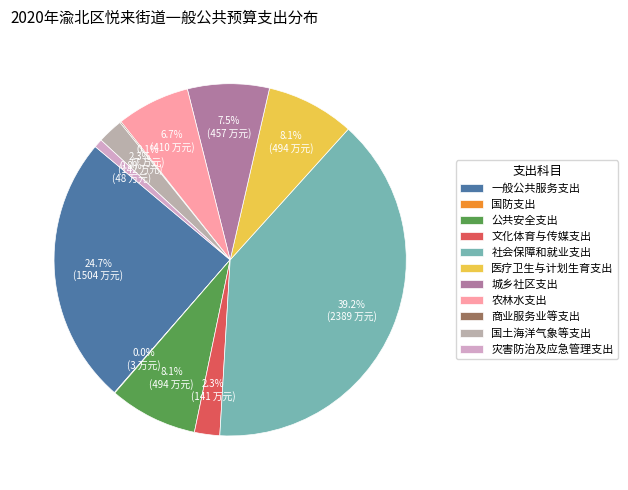

To the nearest percent, what is the difference between the largest and smallest slice percentages?

39%